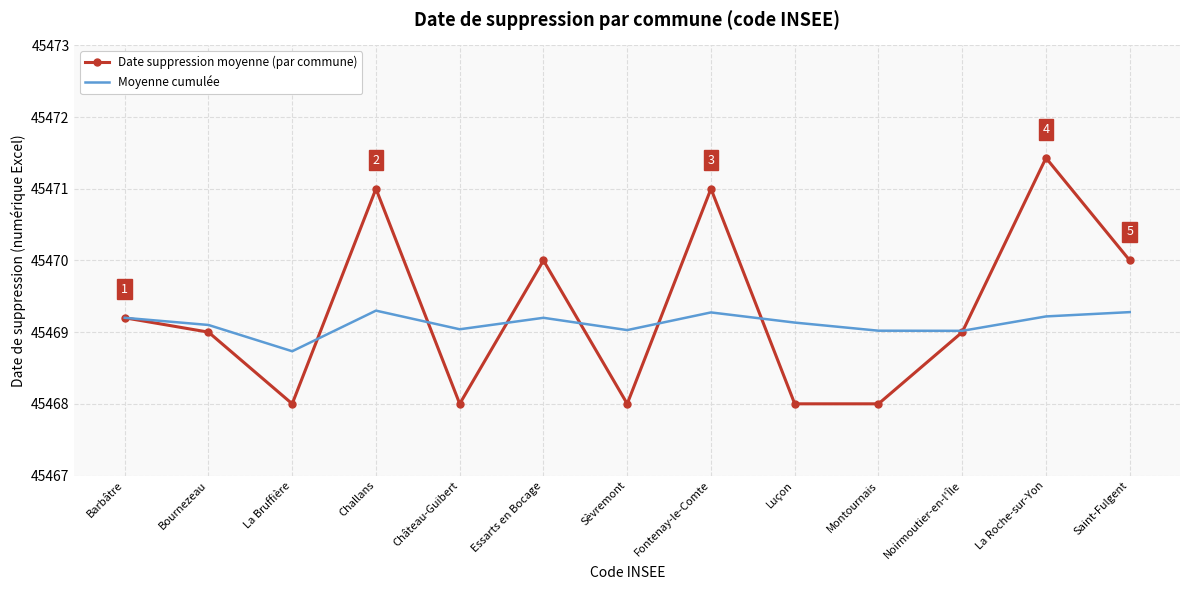

What position from the left is Luçon?

9